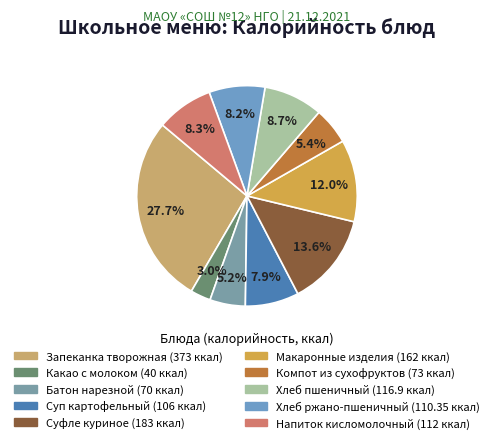

Count the number of slices in the pie.

10